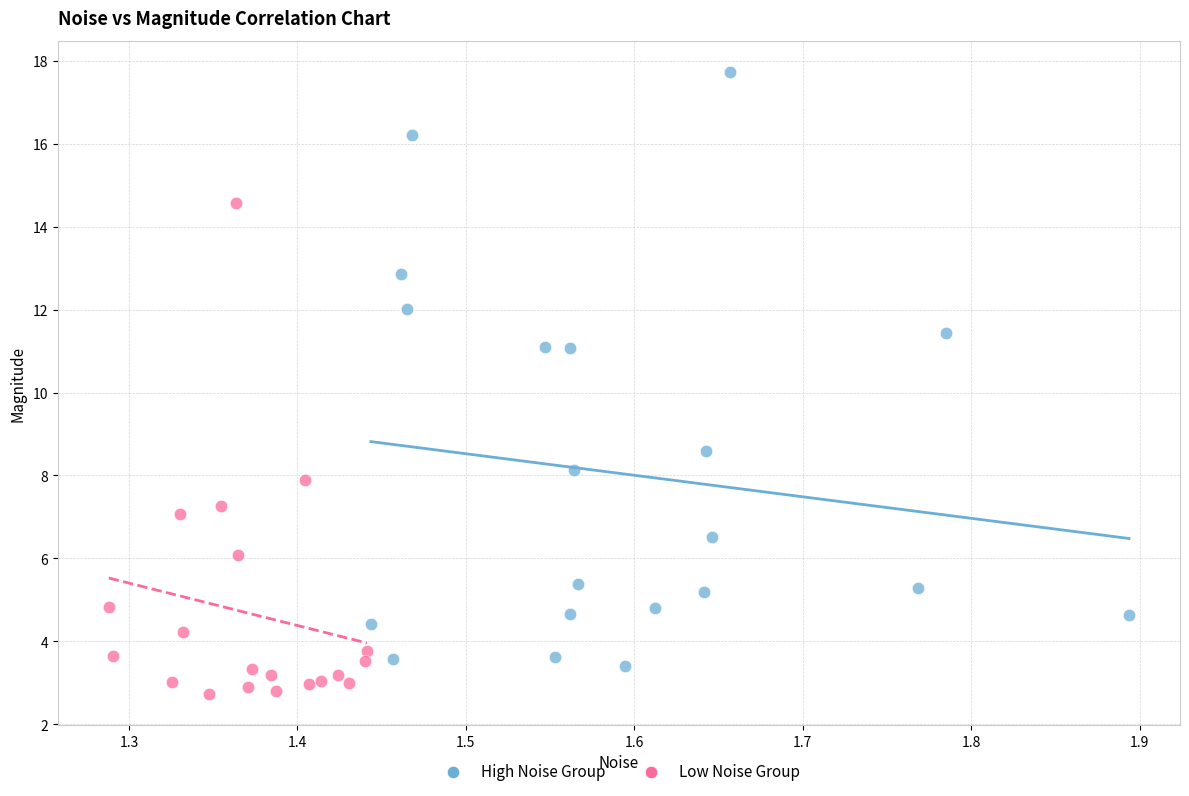

Which series contains the highest Y value?

High Noise Group